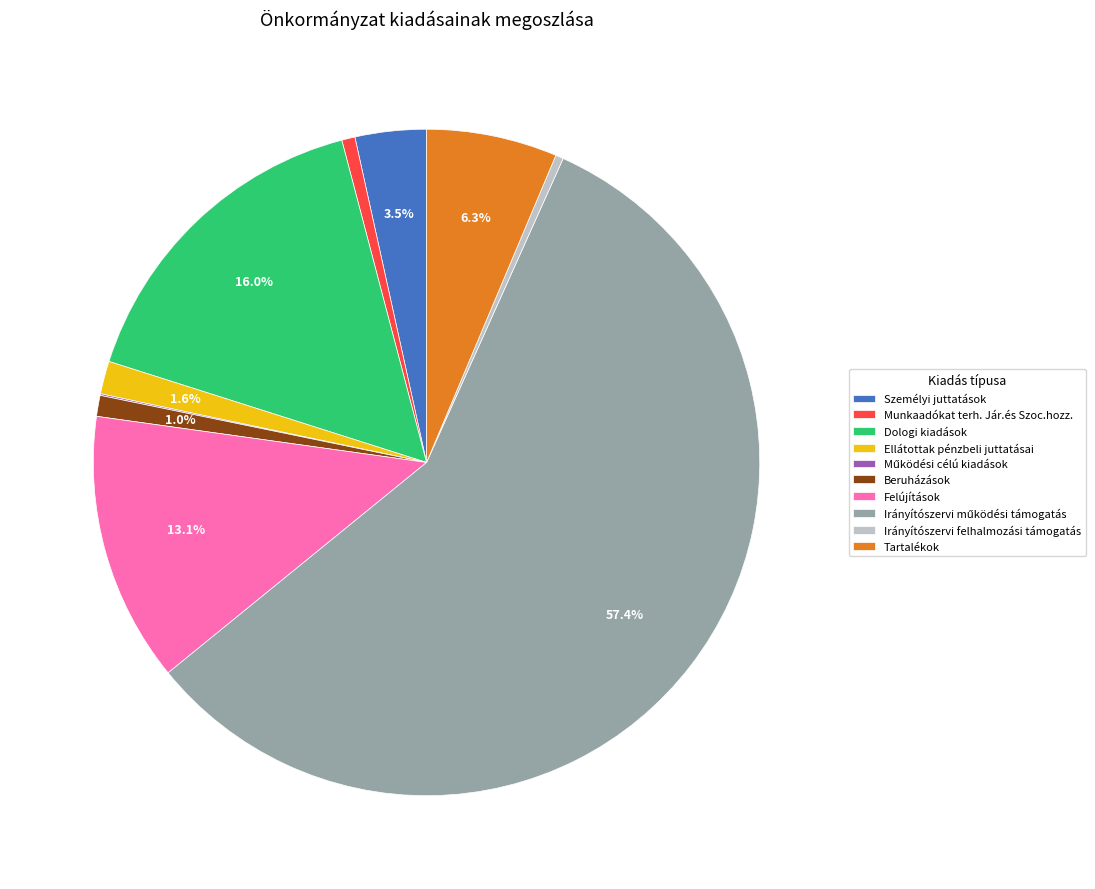

Approximately how many times larger is the value at Tartalékok compared to Személyi juttatások?

1.8